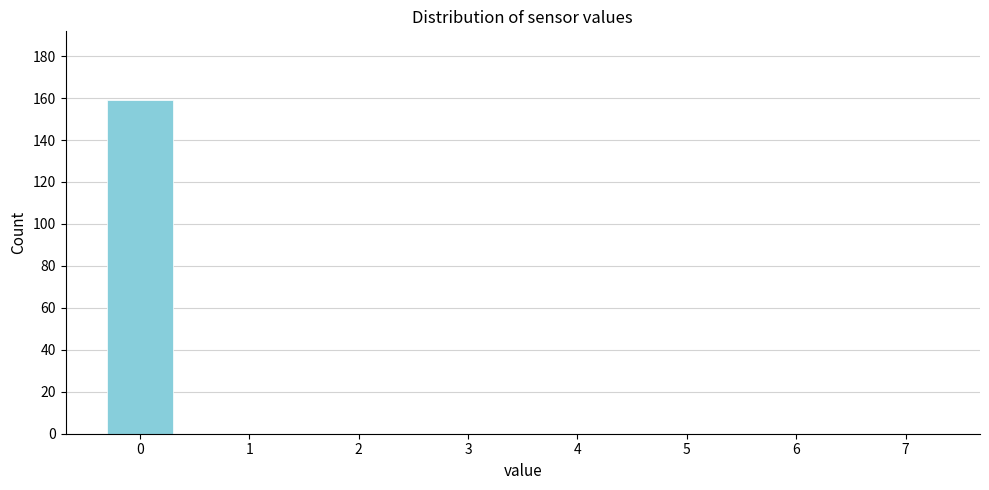

Reading left to right, transcribe all the data shown in this chart.

0=159	1=0	2=0	3=0	4=0	5=0	6=0	7=0